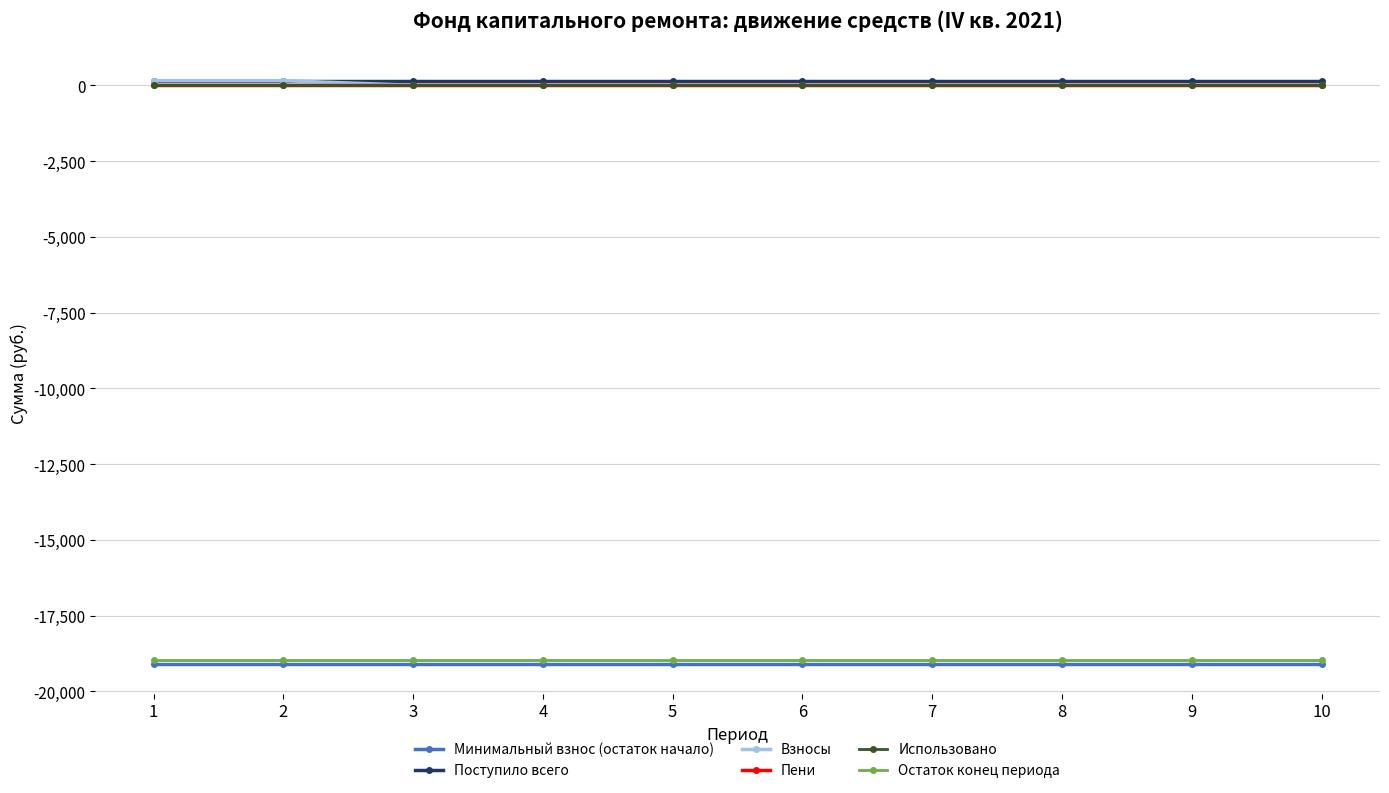

Is this an area chart (filled region under the line)?

No